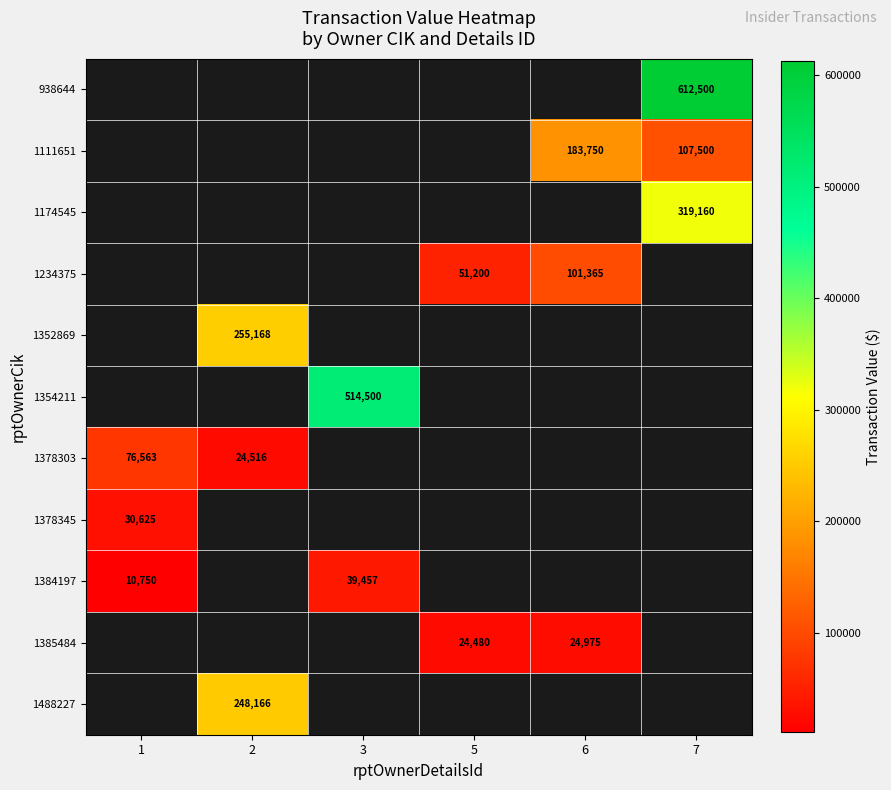

True or false: 1354211 has a value of 191274 at 3.

False